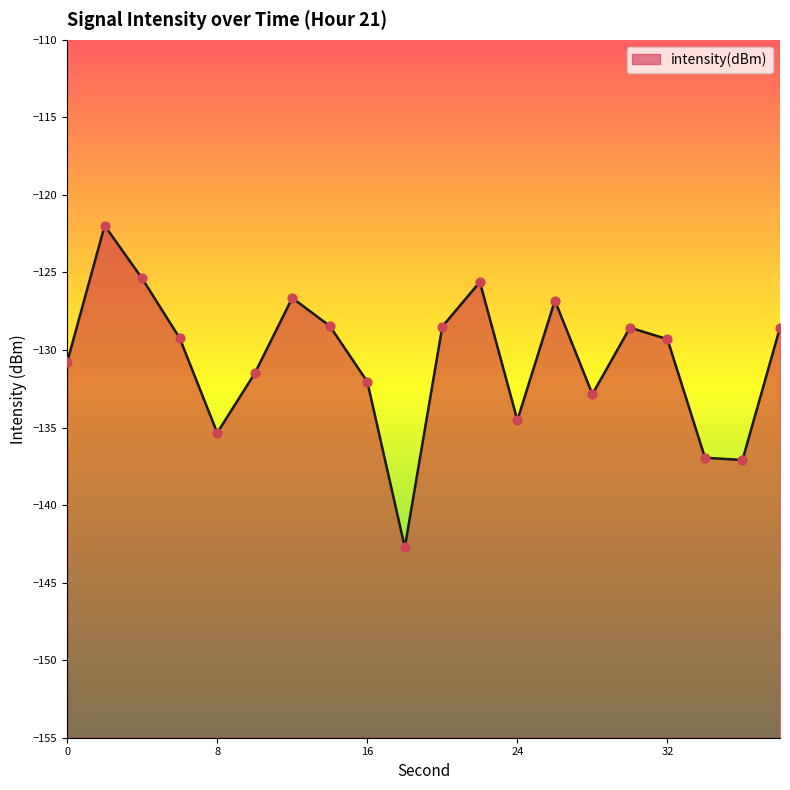

What is the change in value from 20 to 26?

+1.7